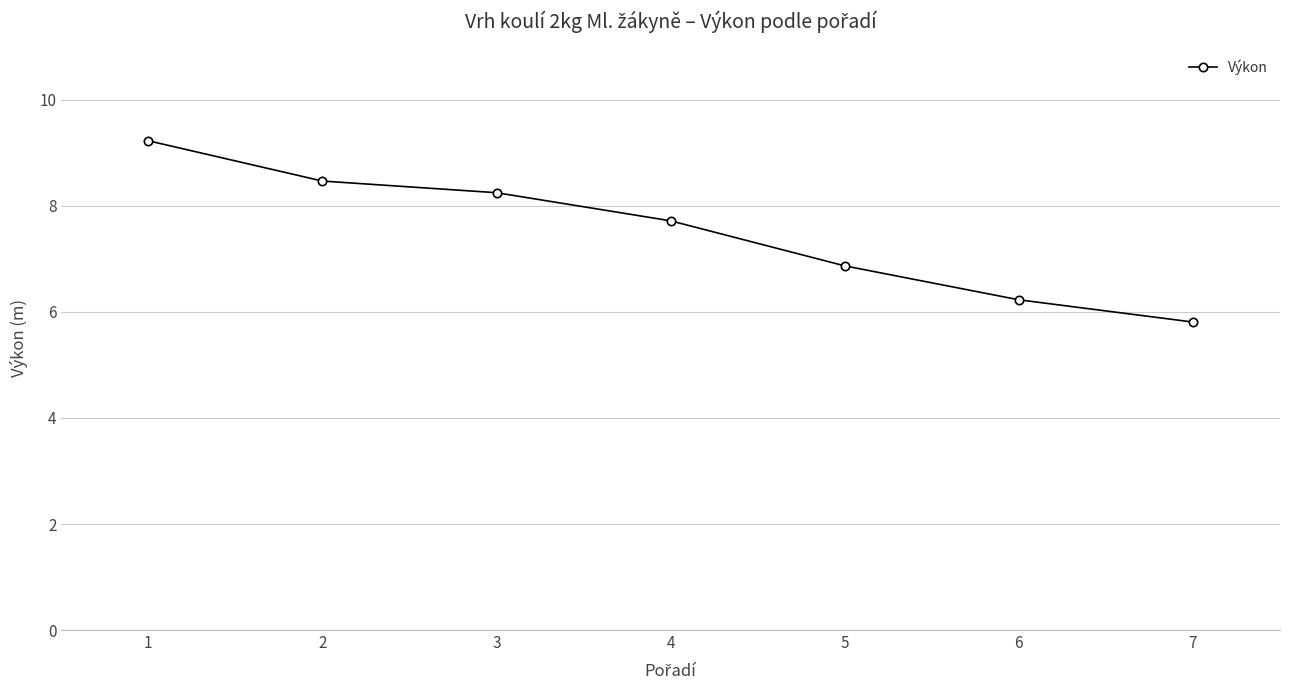

Count the number of values greater than 7.

4